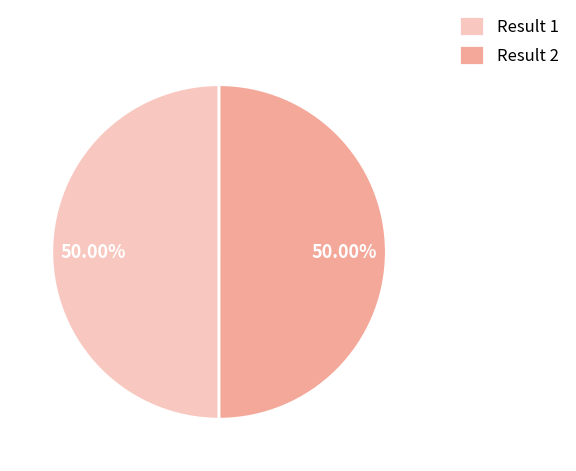

Do Result 1 and Result 2 together represent more than half of the pie?

Yes